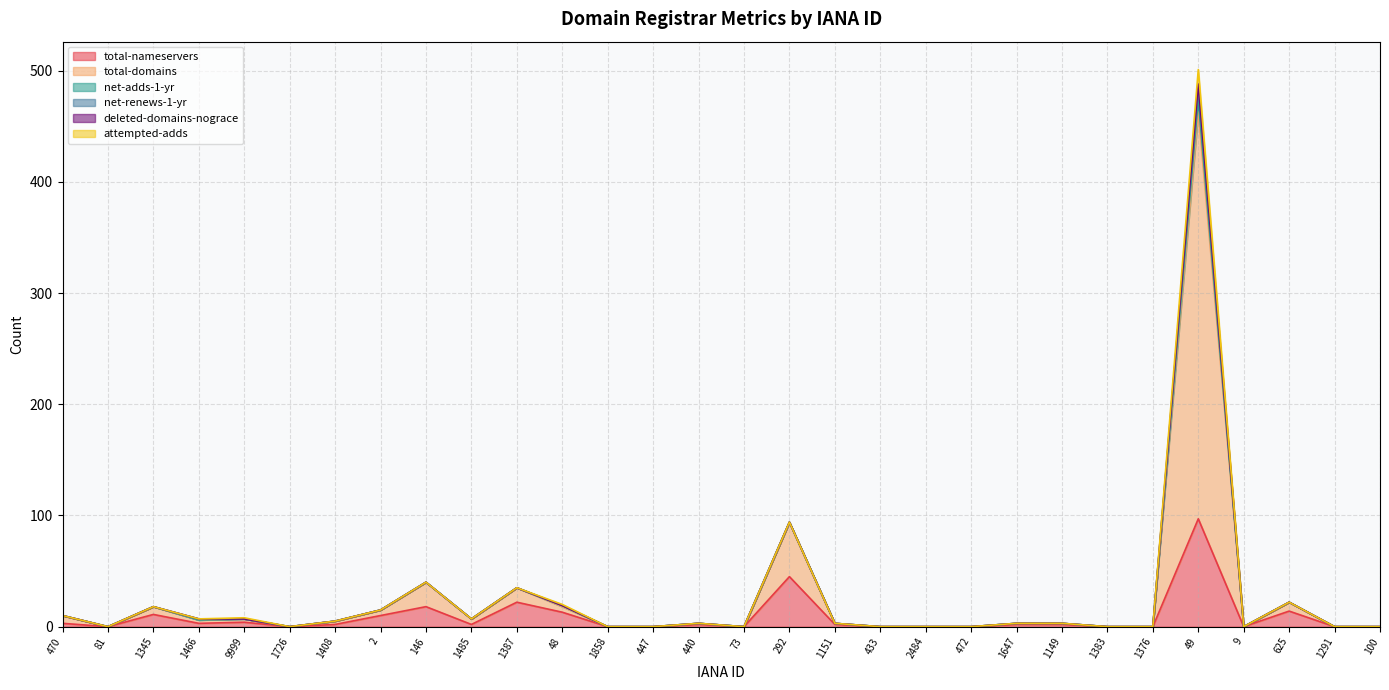

Does the chart have visible grid lines?

Yes